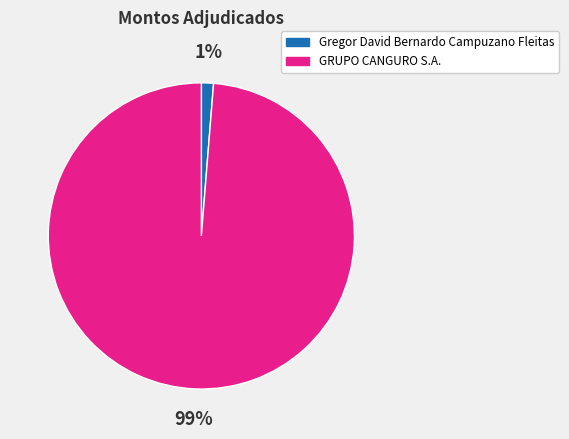

Is the sum of GRUPO CANGURO S.A. and Gregor David Bernardo Campuzano Fleitas greater than half?

Yes